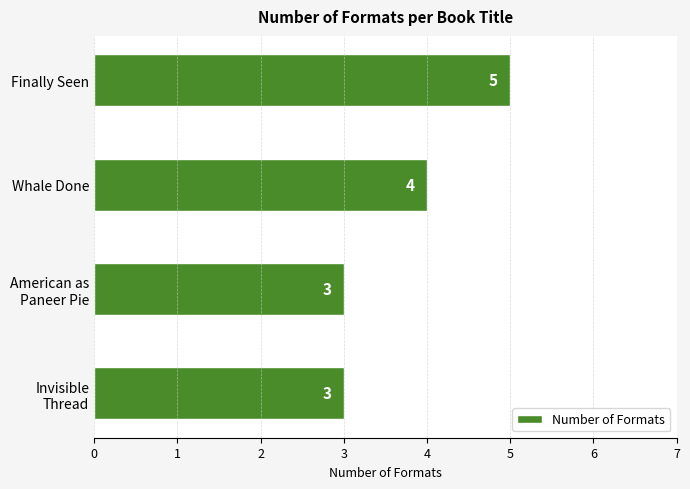

How many series are shown in this chart?

1